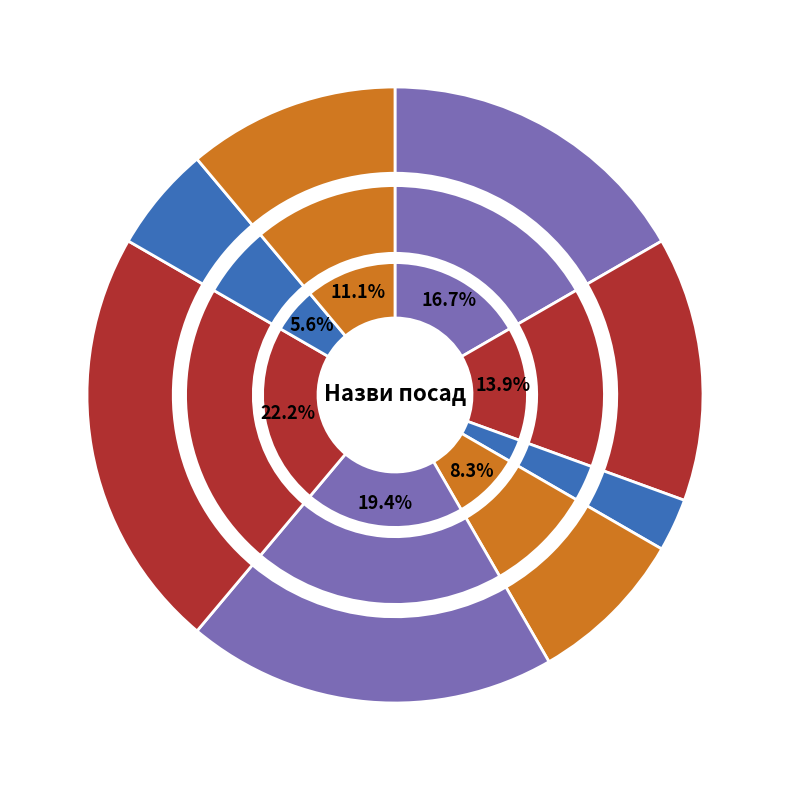

To the nearest percent, what portion does Ректор represent?

11%